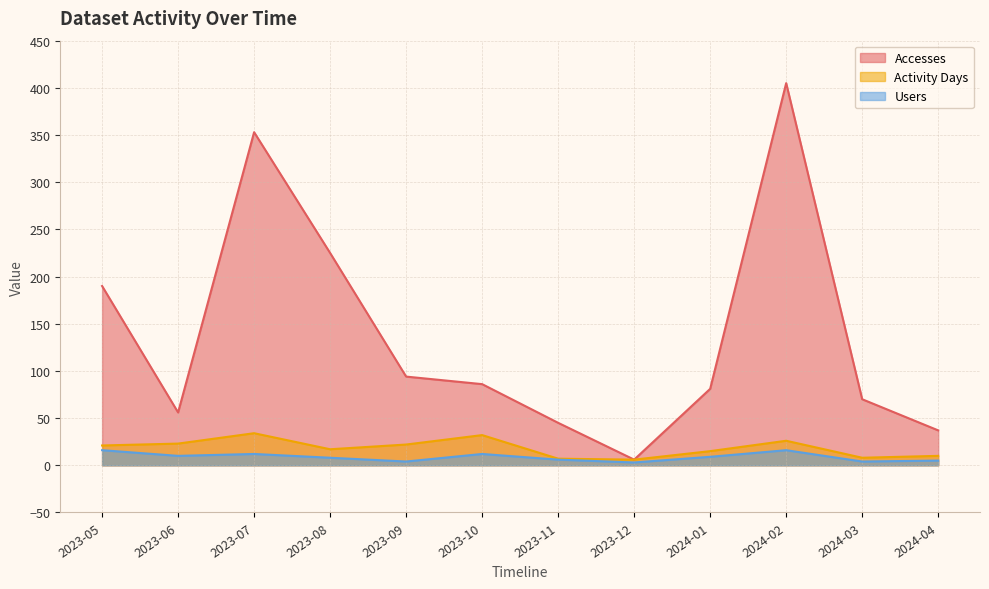

True or false: Accesses and Activity Days cross at least once.

False